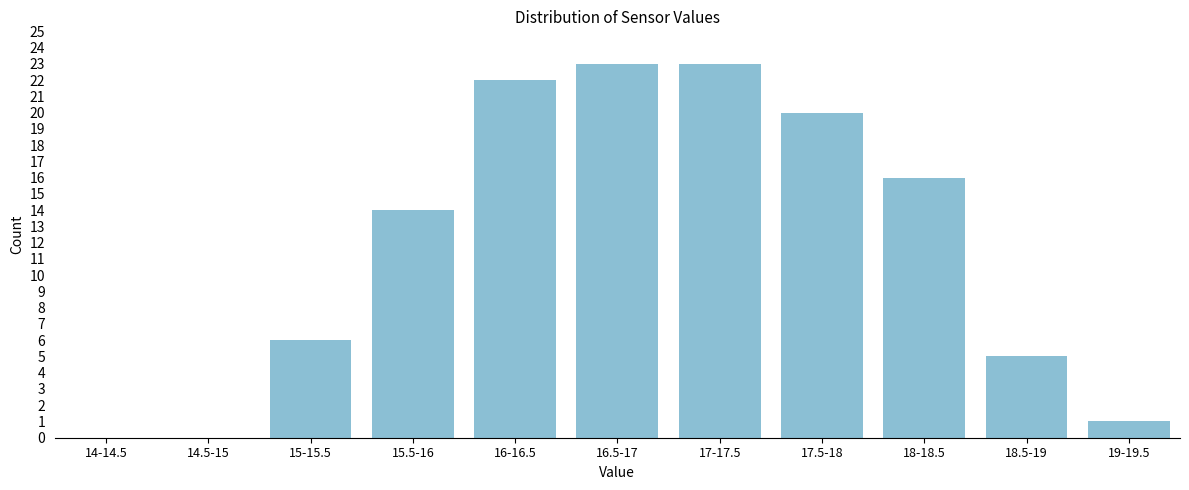

Reading left to right, extract all data points from this chart.

14-14.5=0	14.5-15=0	15-15.5=6	15.5-16=14	16-16.5=22	16.5-17=23	17-17.5=23	17.5-18=20	18-18.5=16	18.5-19=5	19-19.5=1